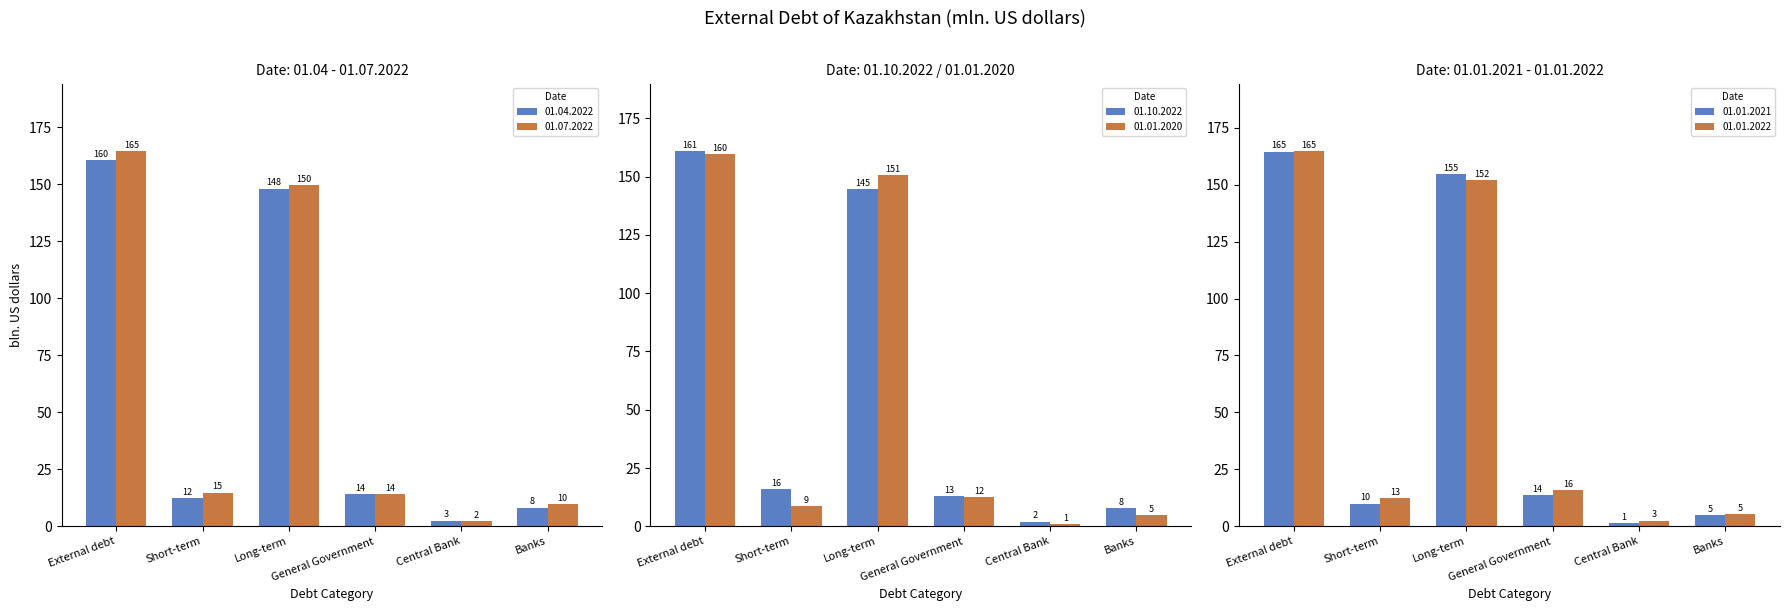

At which label is 01.10.2022 closest to 81?

Long-term